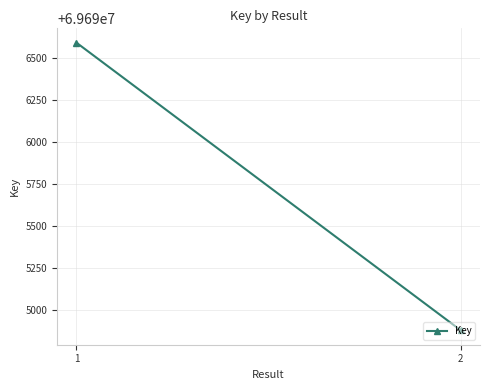

What value does the data have at 2, to the nearest 100?

69694900